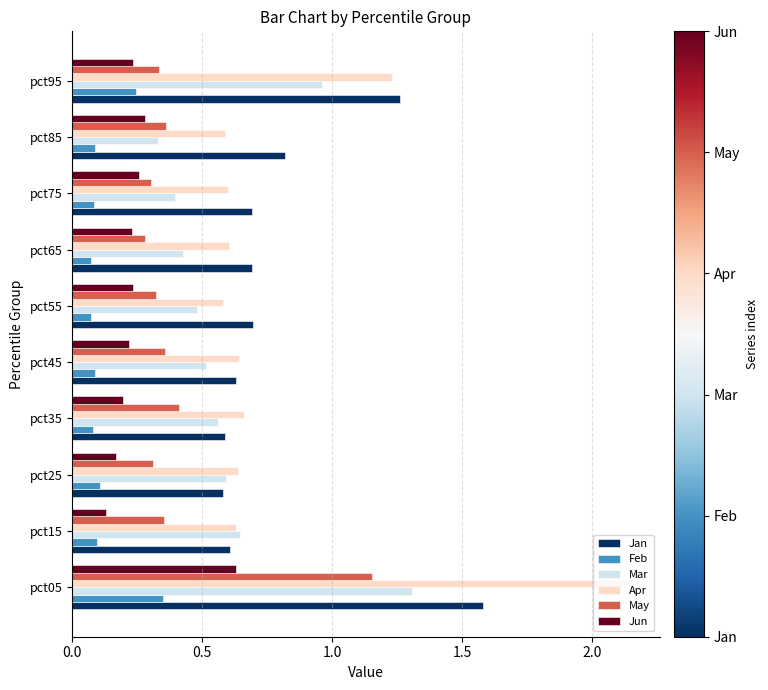

Is it true that Feb equals 0.2 at pct25?

False